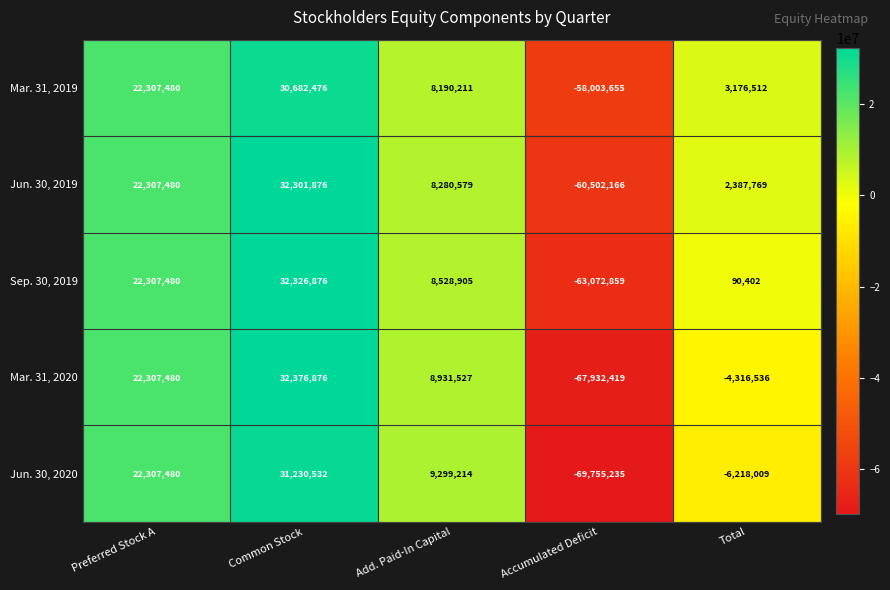

What is the total value across all series at Add. Paid-In Capital?

43230436